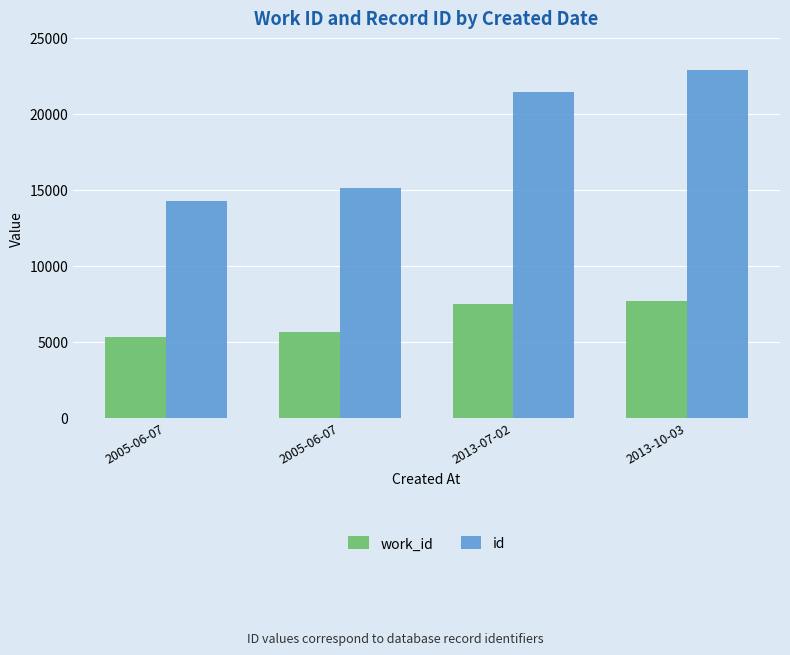

Are the bars grouped side by side (vs. stacked)?

Yes